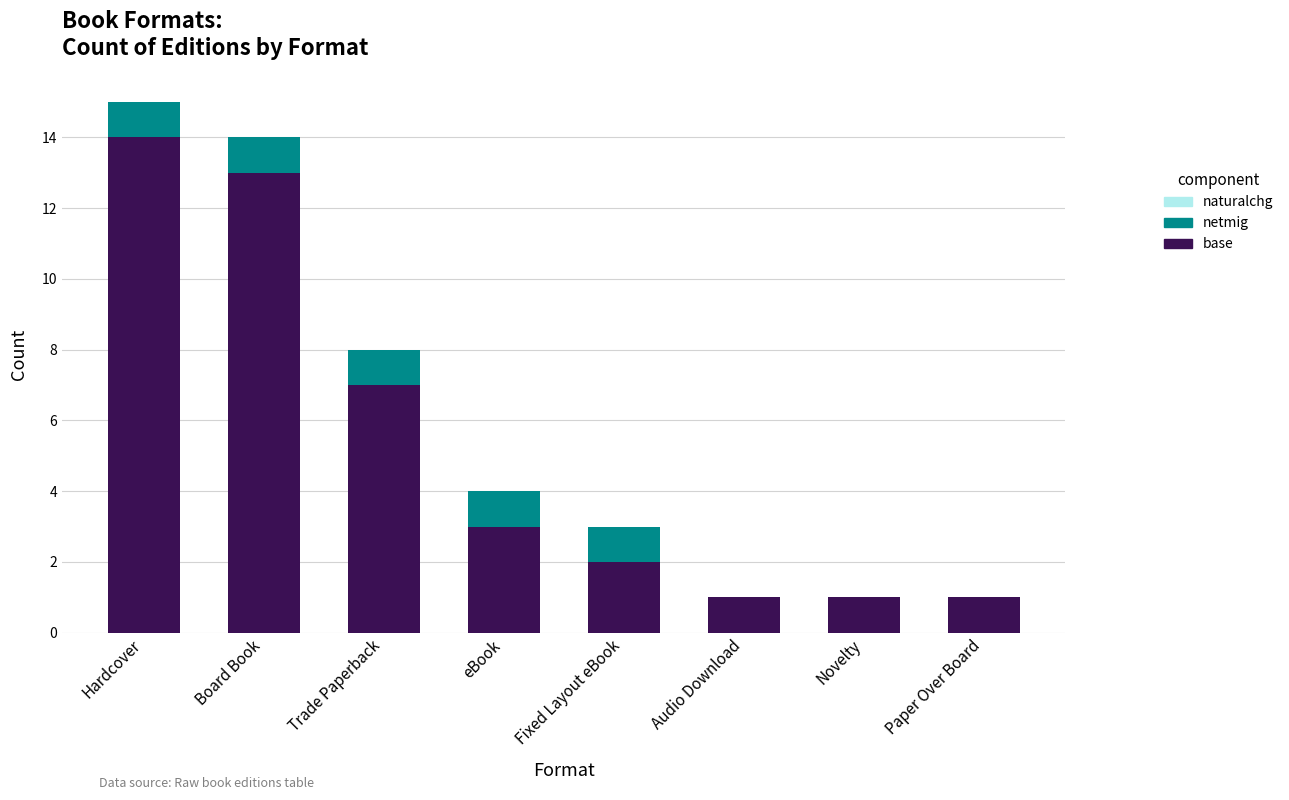

What is the total value across all series at Fixed Layout eBook?

3